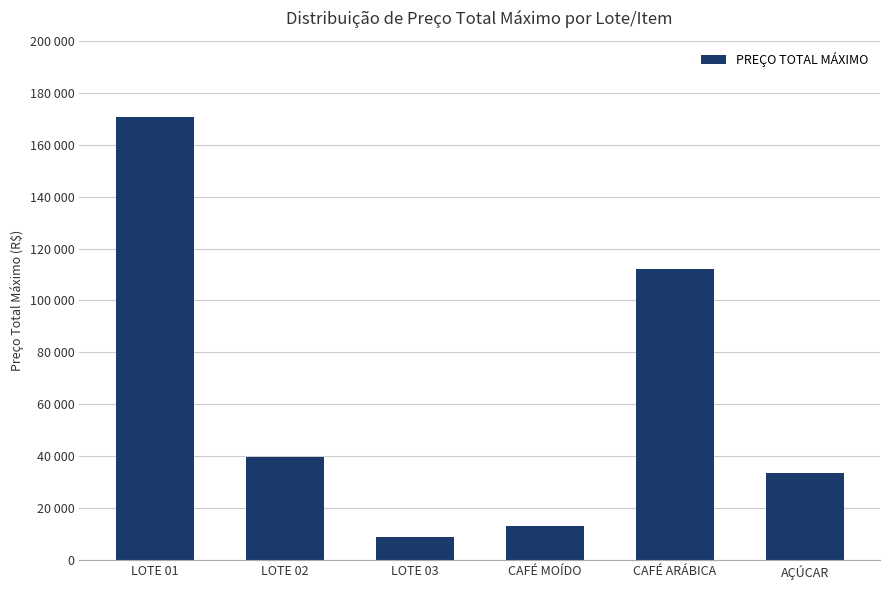

True or false: the data shows 258588.4 at LOTE 01.

False